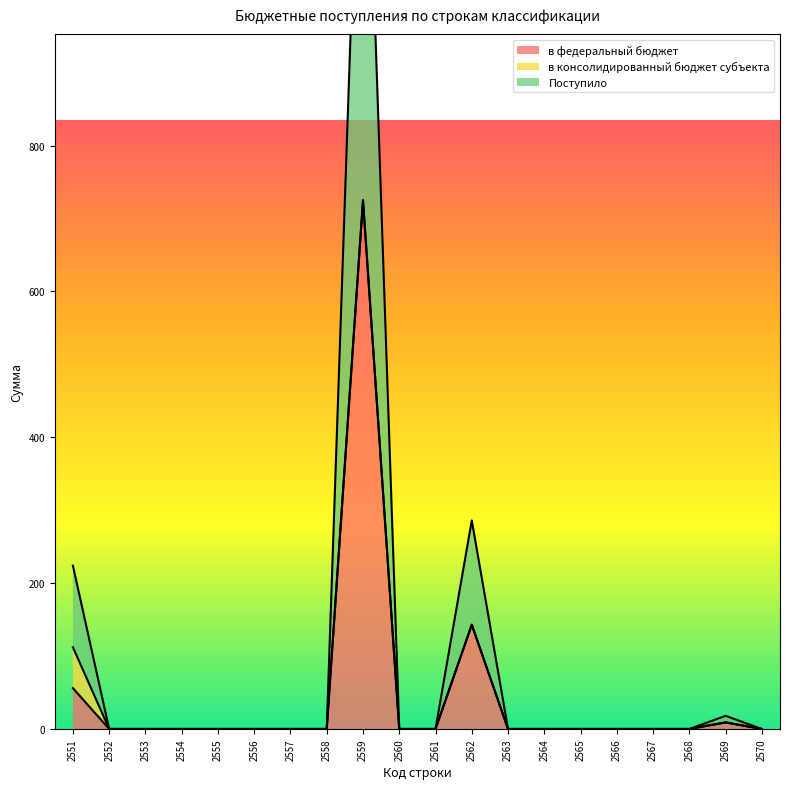

Where is Поступило nearest to the value 362?

2562